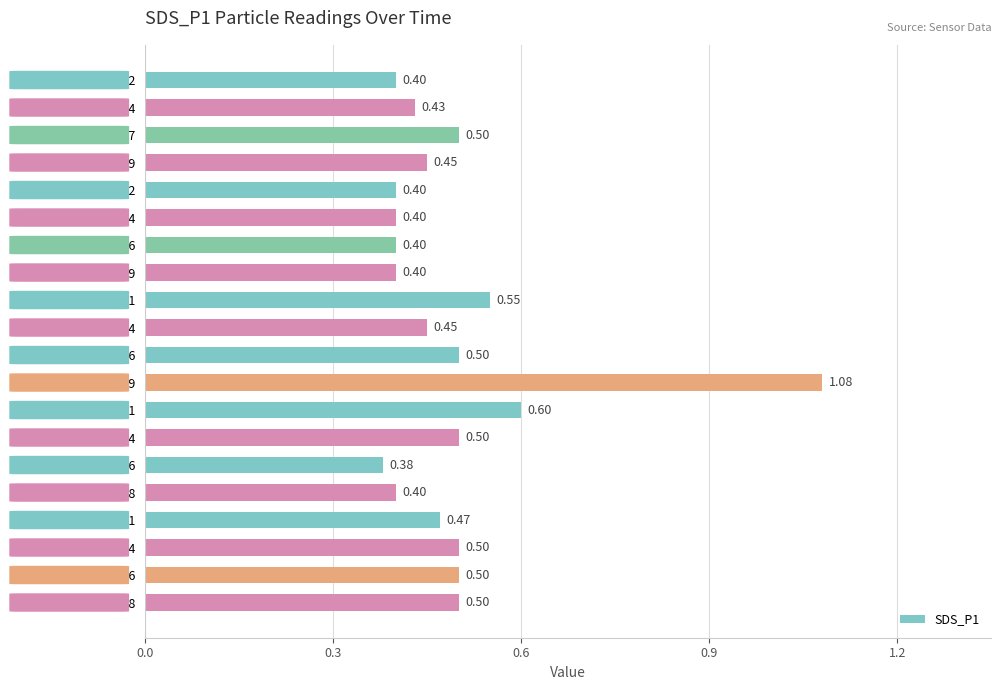

How many categories are shown in the chart?

20